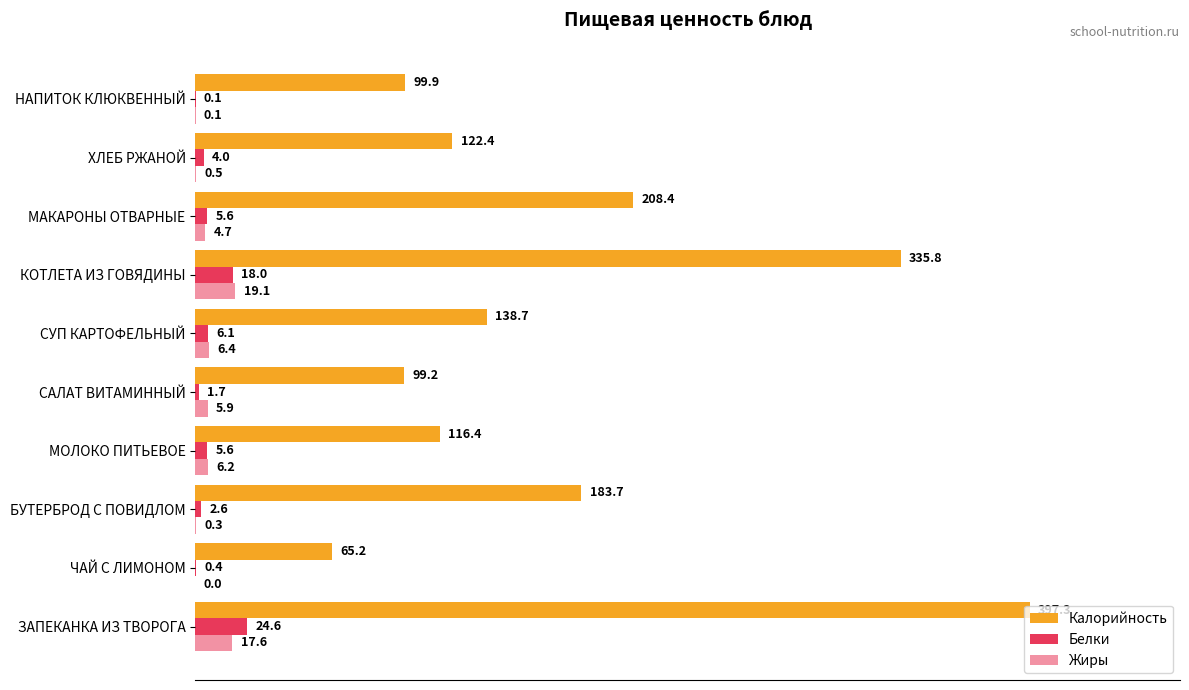

At how many categories does at least one series exceed 143?

4